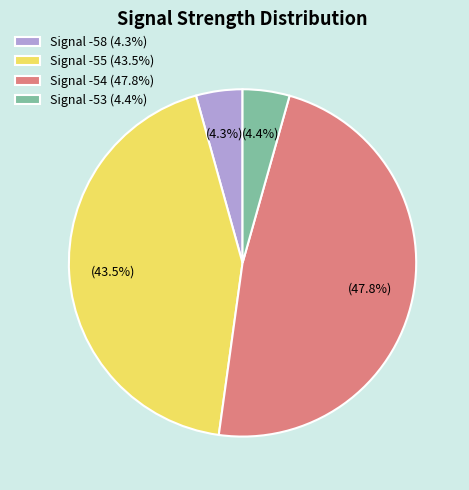

How much of the chart is everything except Signal -53 (4.4%)?

95.6%